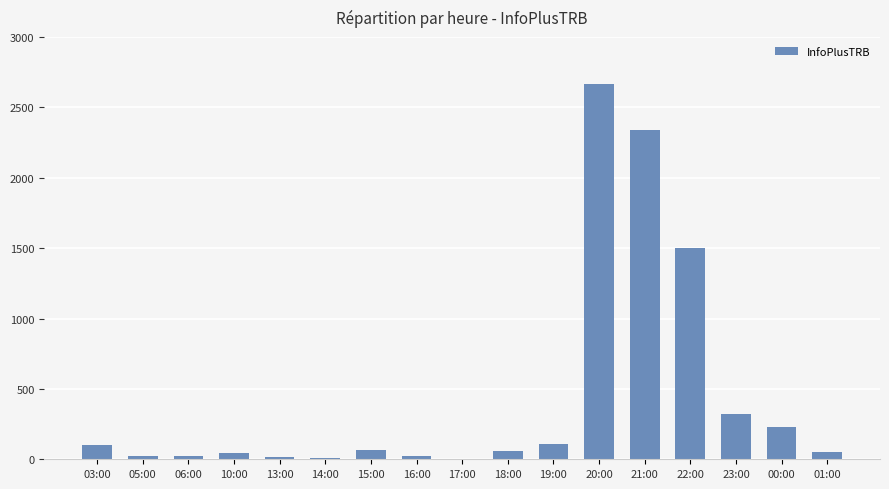

How many series are shown in this chart?

1